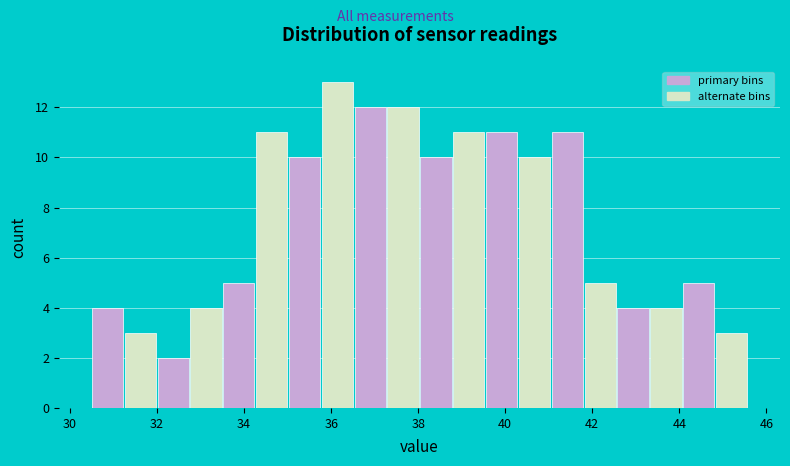

Read against the x-axis, roughly where is the centre of the tallest bar?

36.2